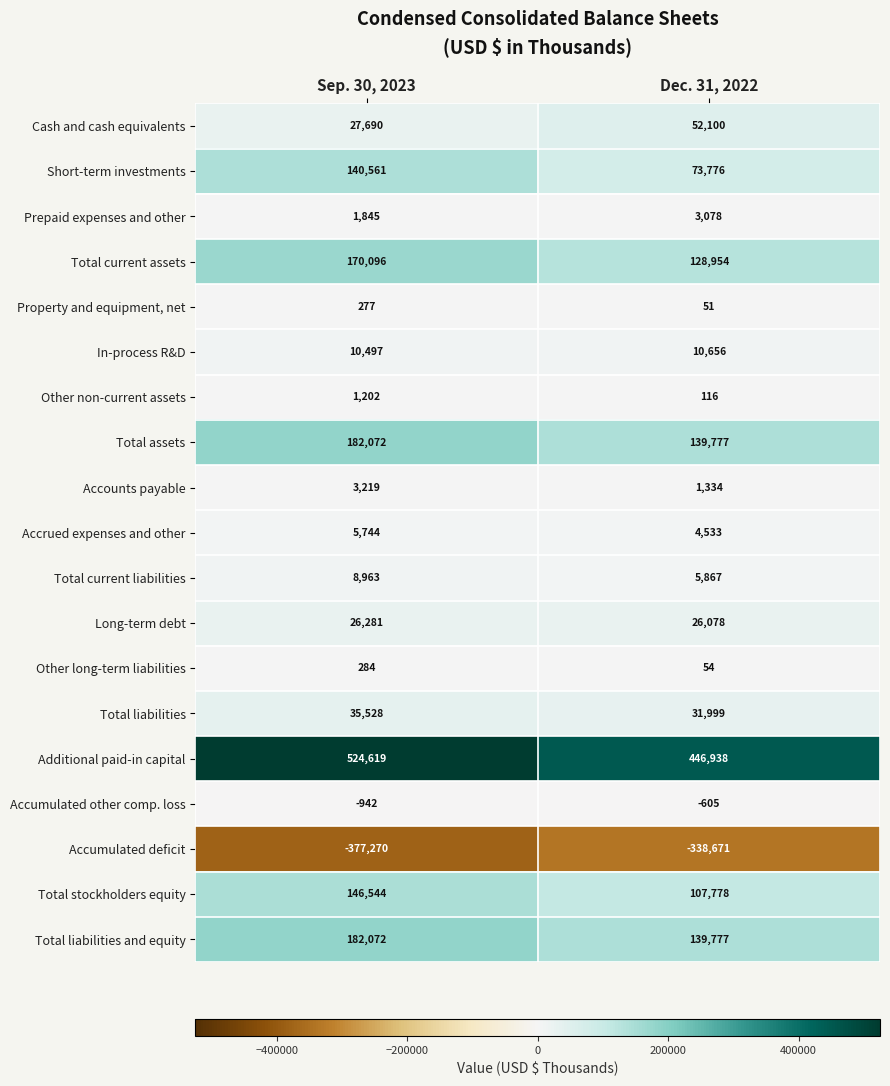

What is the smallest value displayed?

-377270